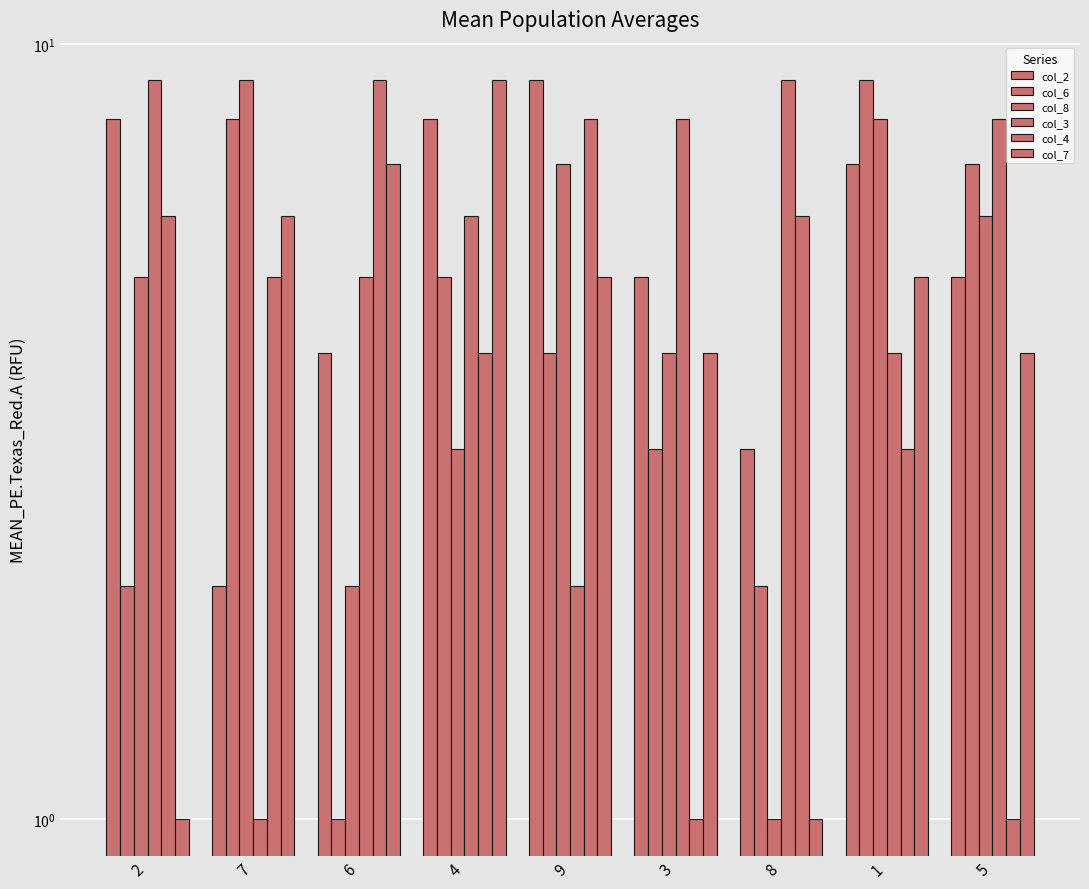

Reading left to right, what are all the values shown in this chart?

col_2: 2=8	7=2	6=4	4=8	9=9	3=5	8=3	1=7	5=5
col_6: 2=2	7=8	6=1	4=5	9=4	3=3	8=2	1=9	5=7
col_8: 2=5	7=9	6=2	4=3	9=7	3=4	8=1	1=8	5=6
col_3: 2=9	7=1	6=5	4=6	9=2	3=8	8=9	1=4	5=8
col_4: 2=6	7=5	6=9	4=4	9=8	3=1	8=6	1=3	5=1
col_7: 2=1	7=6	6=7	4=9	9=5	3=4	8=1	1=5	5=4